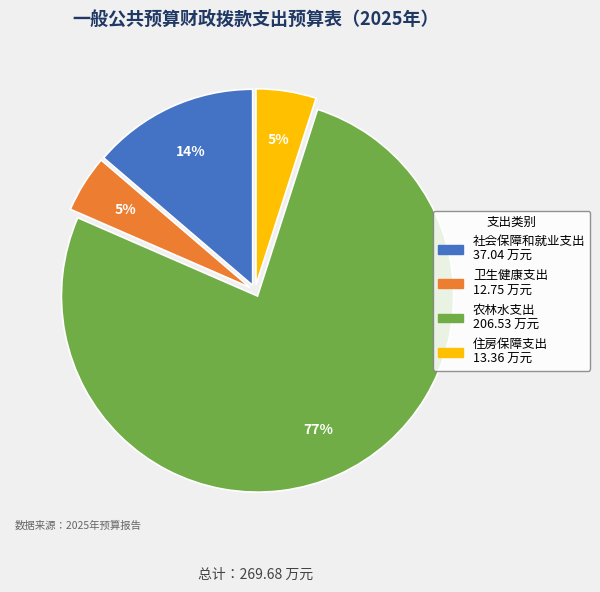

What is the ratio of the value at 住房保障支出 to the value at 社会保障和就业支出?

0.4